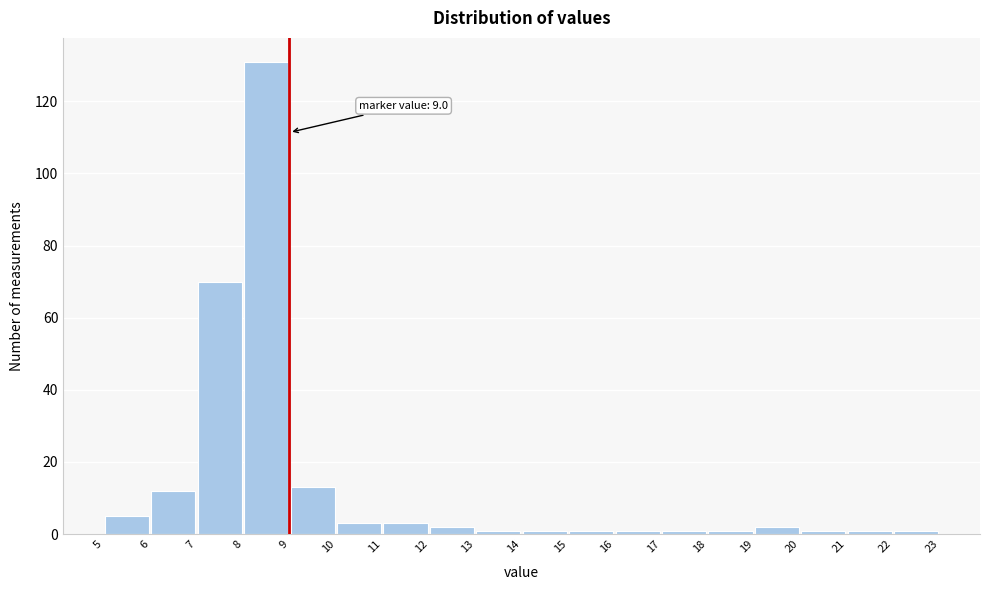

Which range on the x-axis has the tallest bar?

8 to 9